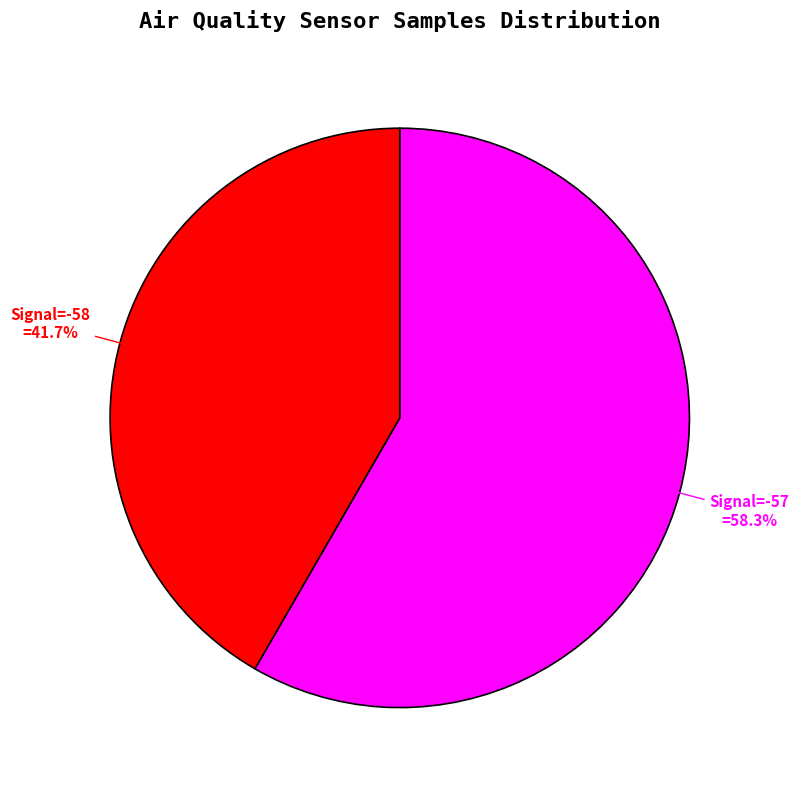

What is the largest slice in the pie chart?

Signal=-57